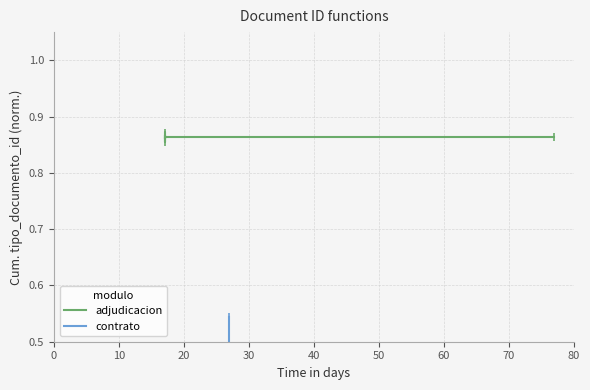

The chart shows a value of 0.4 at 20. True or false?

False